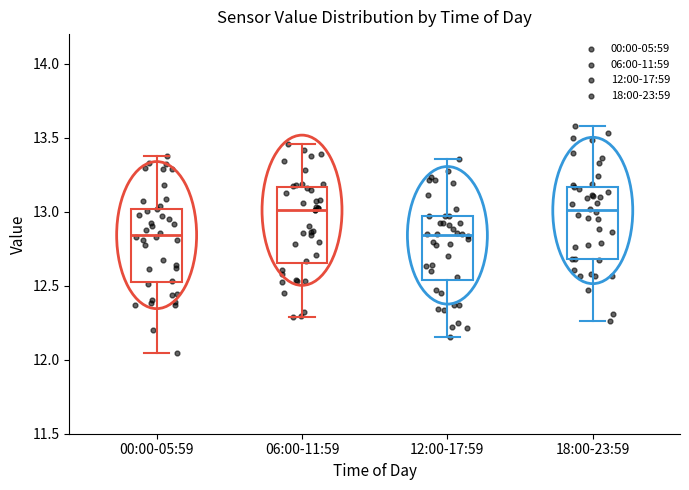

Where is the upper edge of the box for 12:00-17:59 on the y-axis? The values are not printed on the chart, so give them approximately, as read against the axis.

12.95